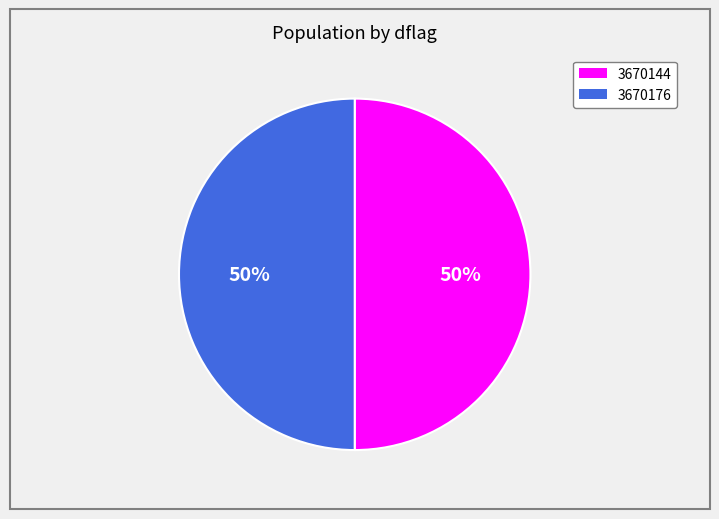

What percentage is the 3670176 slice, to the nearest percent?

50%